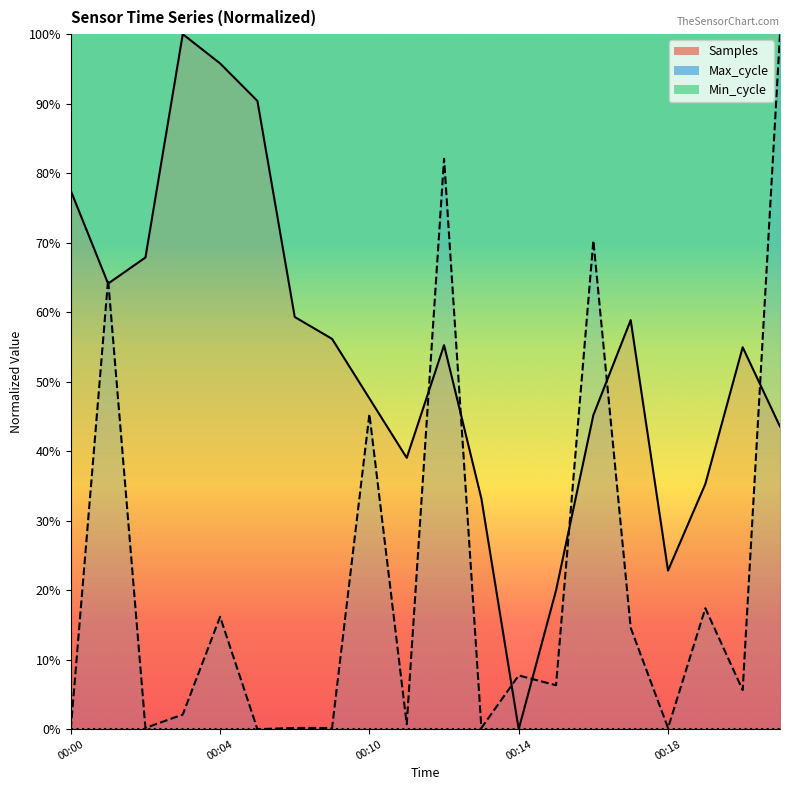

What is the value of the Samples point at the 10th from the left?

0.4